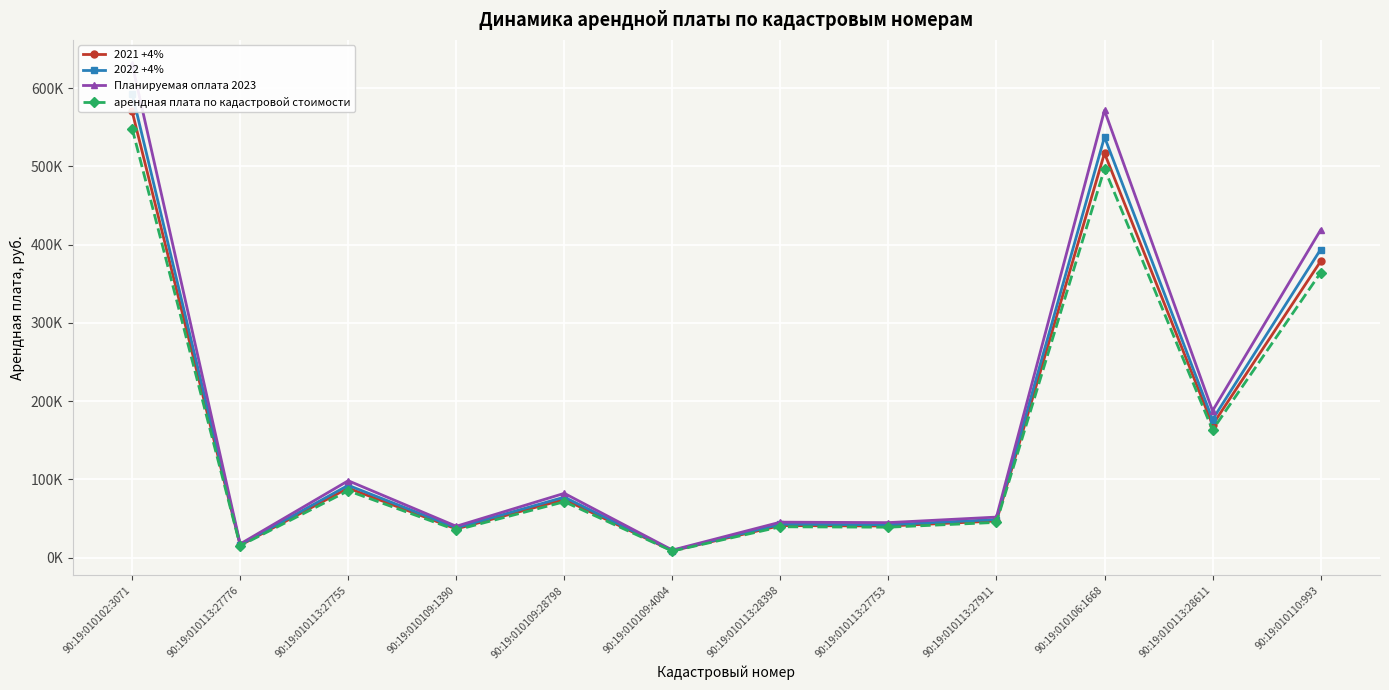

Does the chart display data point markers on the line(s)?

Yes